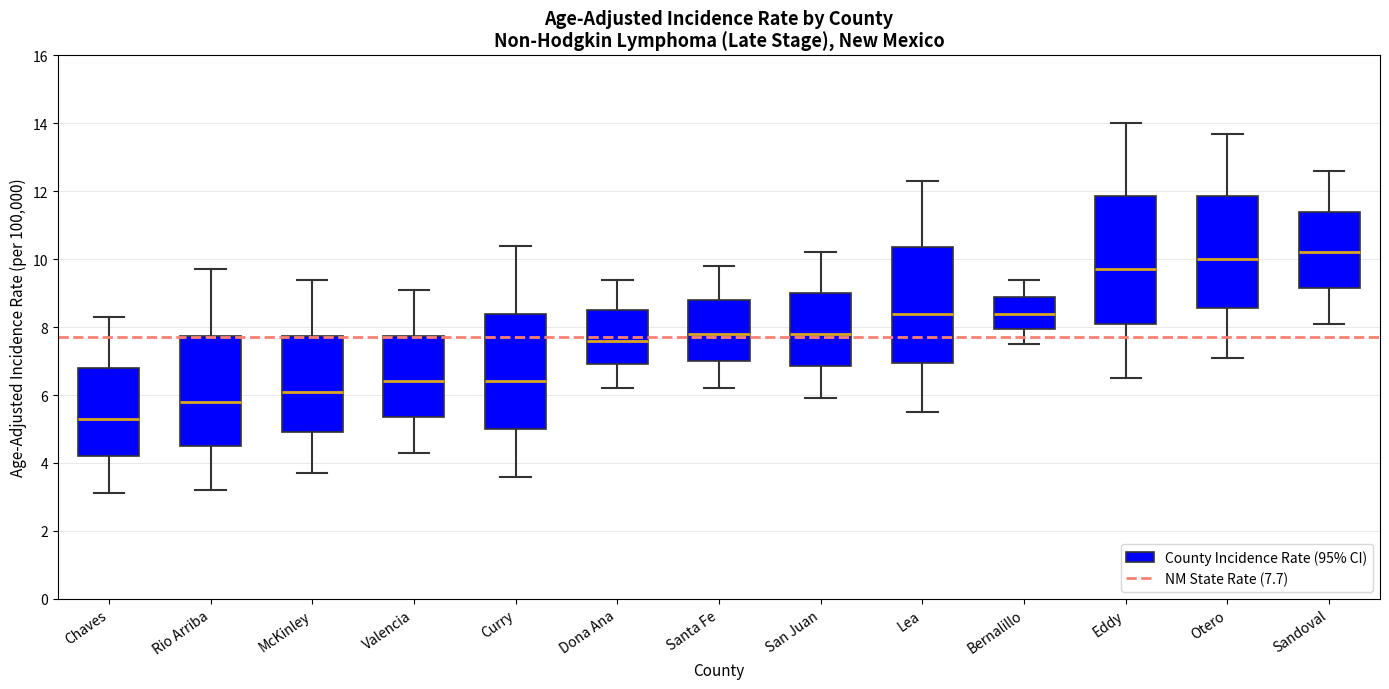

Reading left to right, transcribe this box plot: for each box, give where its median line is, the range the box spans, and where its two whiskers end, as read against the y-axis. The values are not printed on the chart, so give them approximately, as read against the axis.

Chaves: median 5.4, box 4.2 to 6.8, whiskers 3.2 to 8.4
Rio Arriba: median 5.8, box 4.6 to 7.8, whiskers 3.2 to 9.8
McKinley: median 6.2, box 5.0 to 7.8, whiskers 3.8 to 9.4
Valencia: median 6.4, box 5.4 to 7.8, whiskers 4.4 to 9.2
Curry: median 6.4, box 5.0 to 8.4, whiskers 3.6 to 10.4
Dona Ana: median 7.6, box 7.0 to 8.6, whiskers 6.2 to 9.4
Santa Fe: median 7.8, box 7.0 to 8.8, whiskers 6.2 to 9.8
San Juan: median 7.8, box 6.8 to 9.0, whiskers 6.0 to 10.2
Lea: median 8.4, box 7.0 to 10.4, whiskers 5.6 to 12.4
Bernalillo: median 8.4, box 8.0 to 9.0, whiskers 7.6 to 9.4
Eddy: median 9.8, box 8.2 to 11.8, whiskers 6.6 to 14.0
Otero: median 10.0, box 8.6 to 11.8, whiskers 7.2 to 13.8
Sandoval: median 10.2, box 9.2 to 11.4, whiskers 8.2 to 12.6